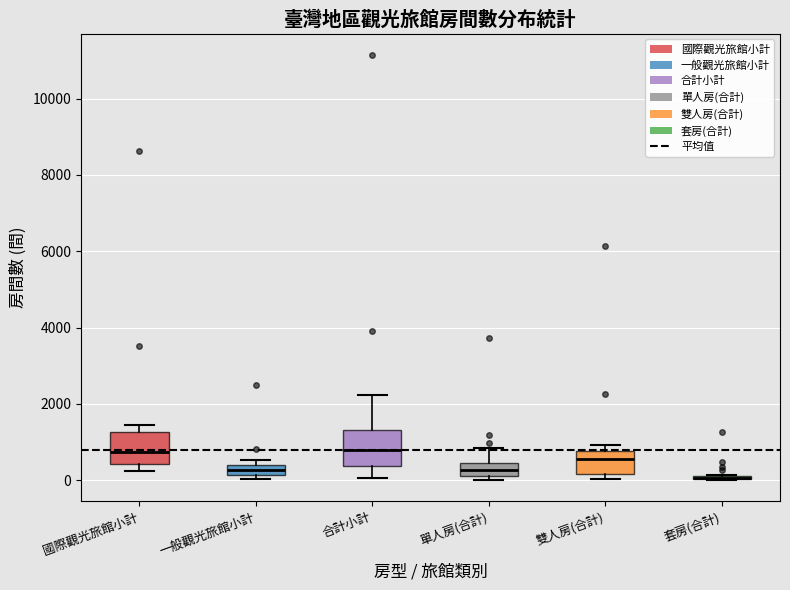

Where does the upper whisker of the box for 單人房(合計) end on the y-axis? The values are not printed on the chart, so give them approximately, as read against the axis.

800